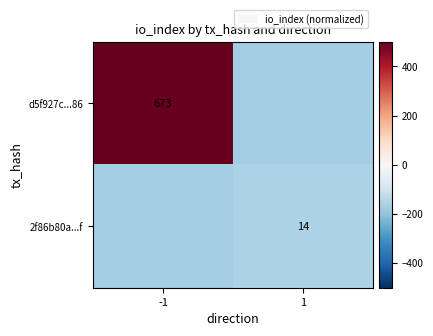

Is the value of d5f927c...86 at -1 greater than the value of 2f86b80a...f at 1?

Yes